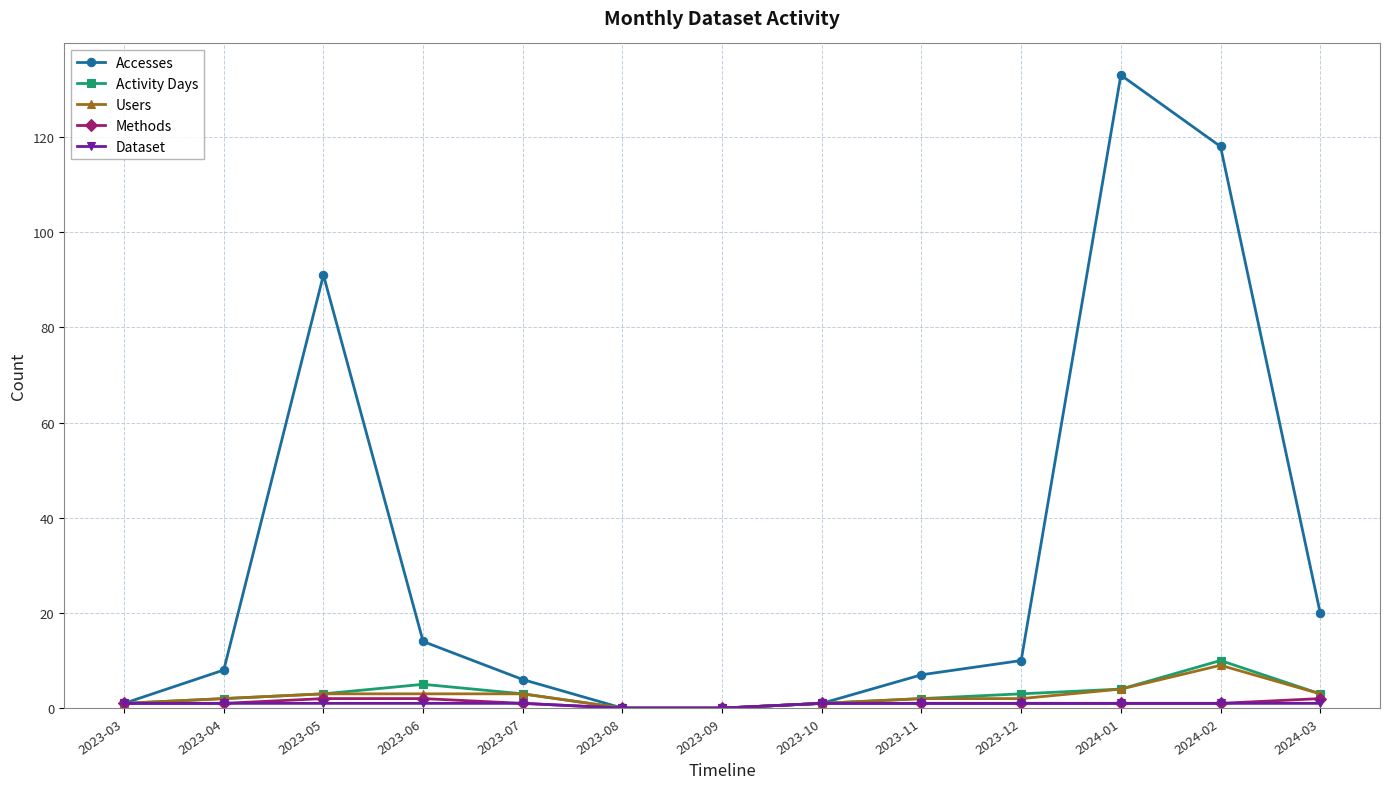

Which series has the largest total across all categories?

Accesses